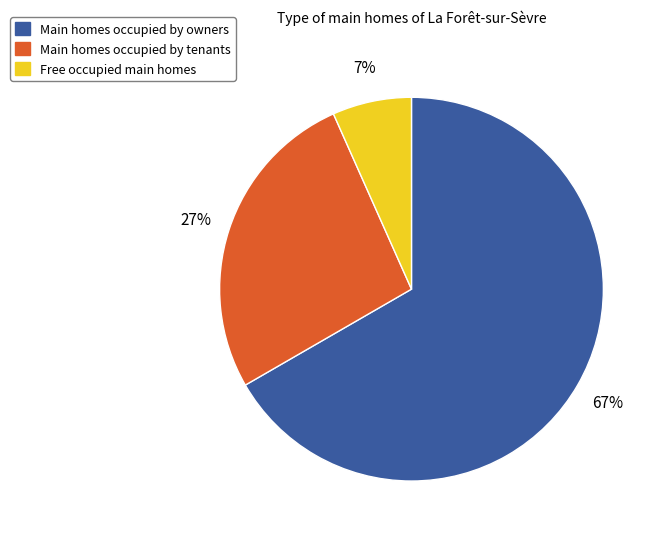

Does any single category account for the majority?

Yes